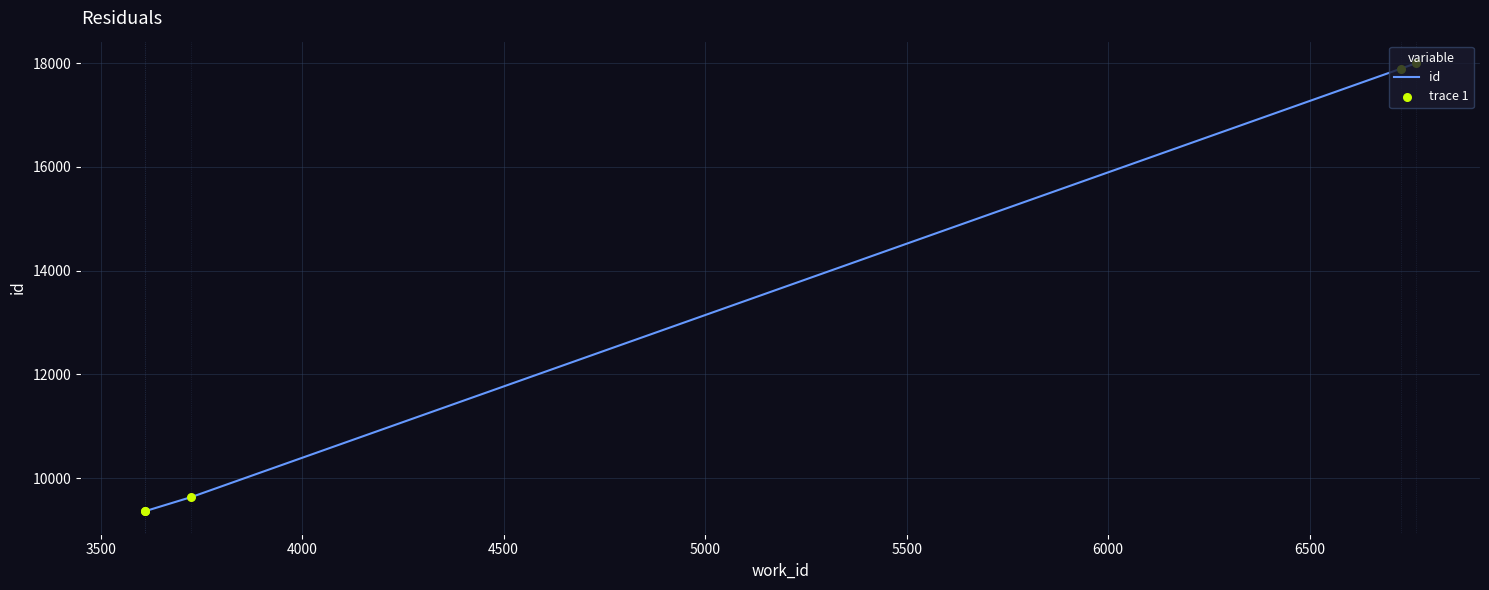

What is the sum of all values?

64260